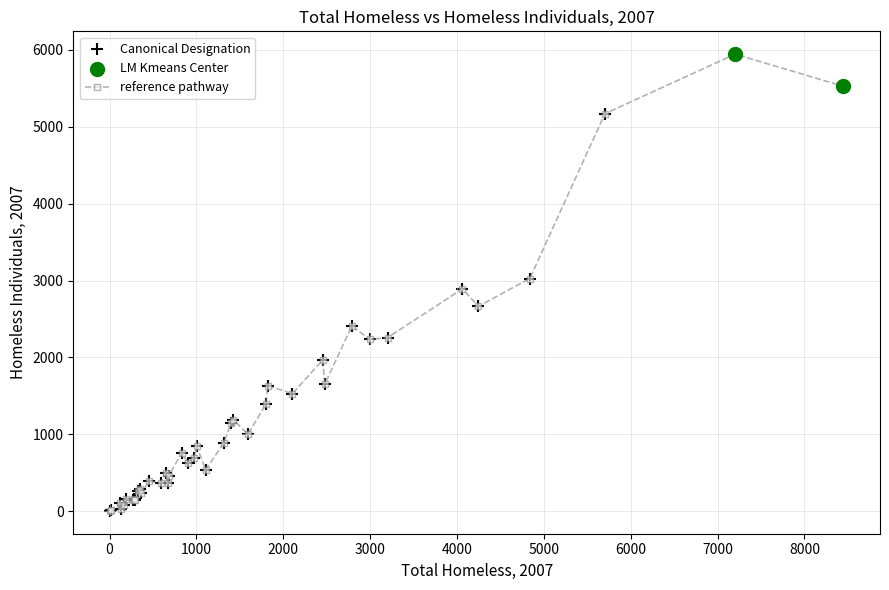

True or false: there are more than 1 points higher than both neighbors.

True